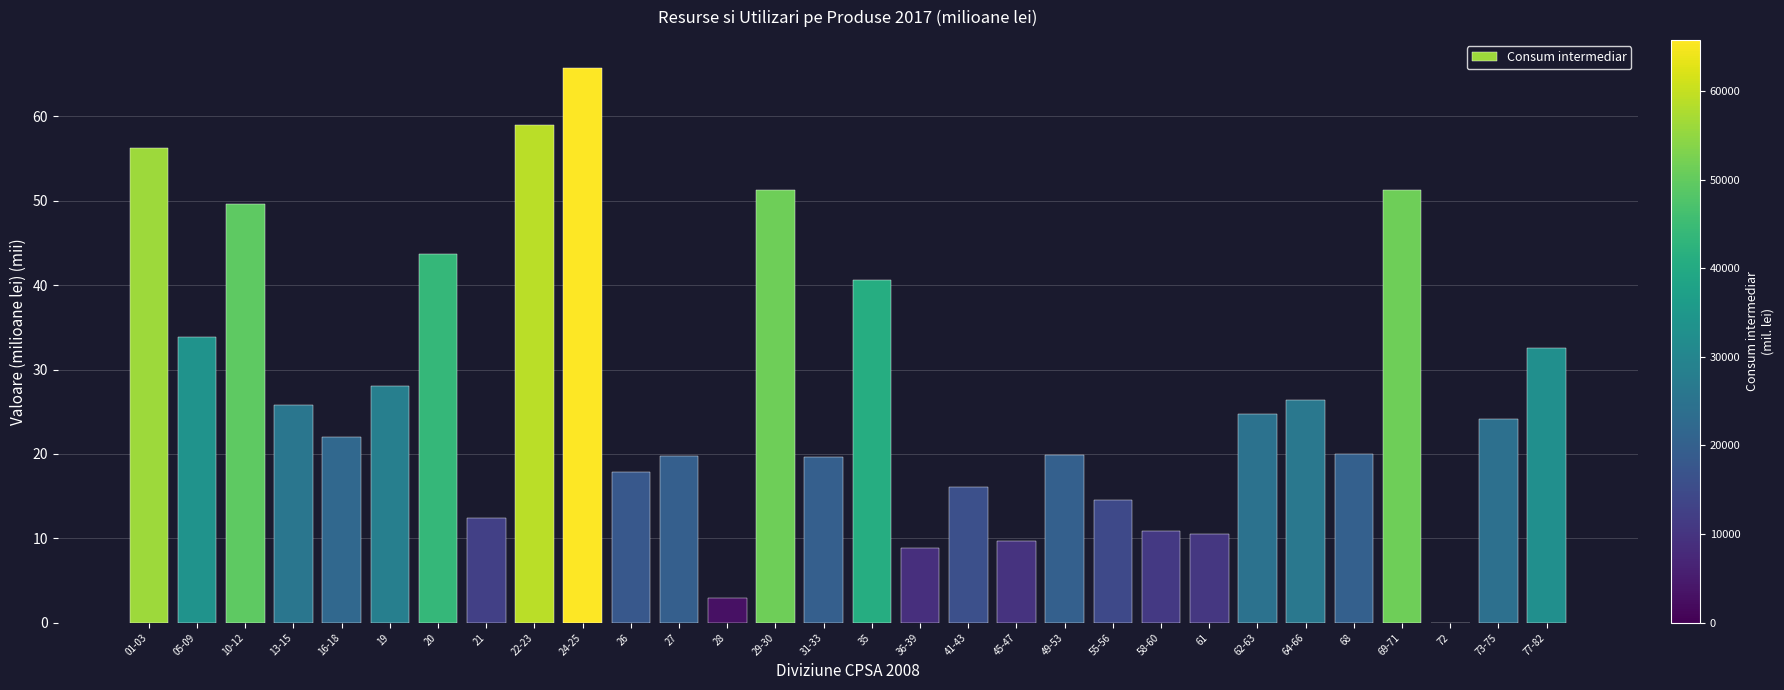

What is the greatest value displayed?

65.8